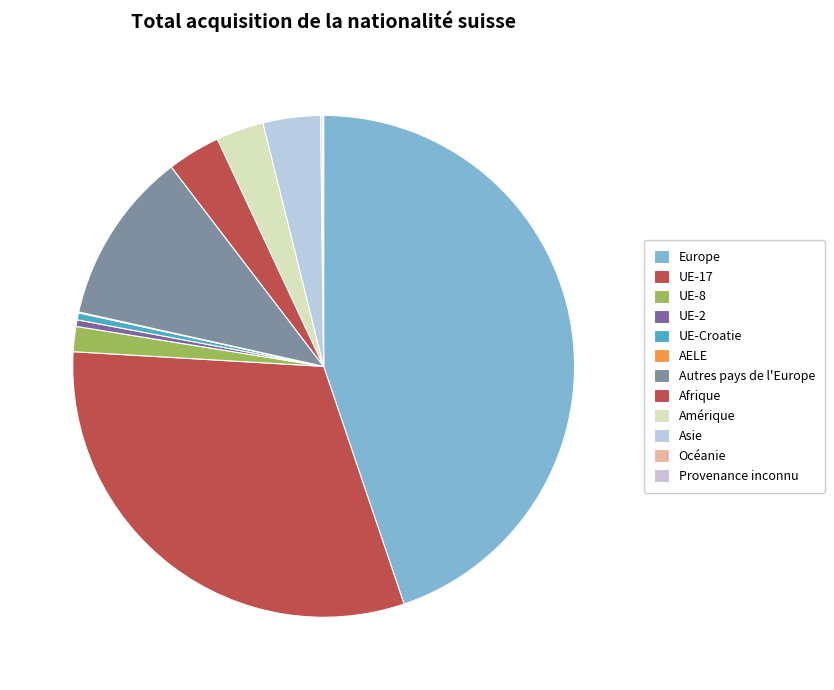

To the nearest percent, what is the difference between the largest and smallest slice percentages?

45%